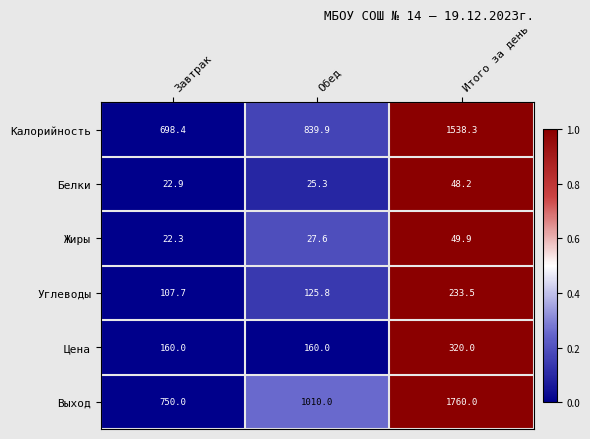

Read the Выход value at Завтрак.

750.0